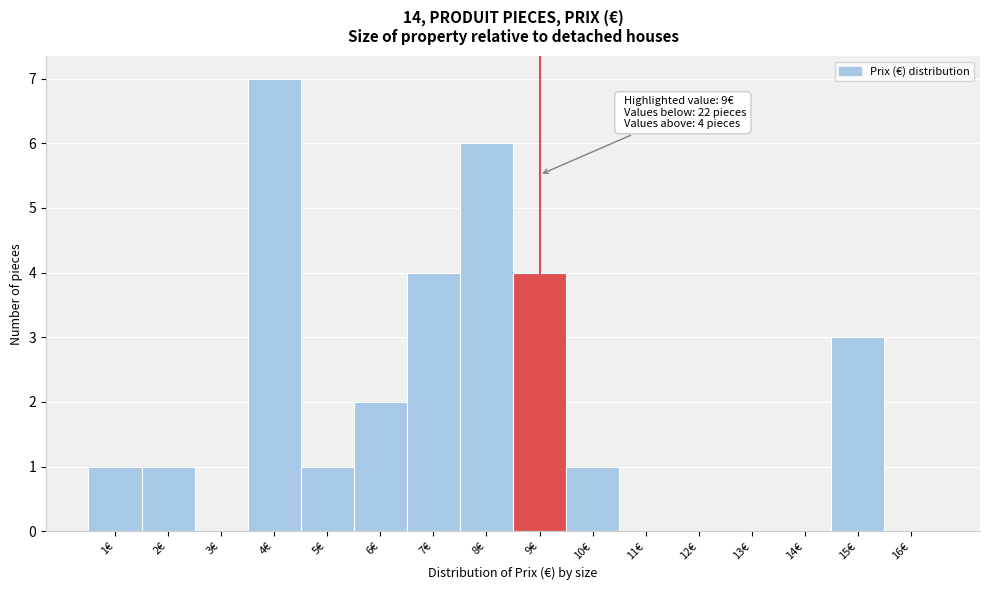

Which range on the x-axis has the tallest bar?

3.5 to 4.5